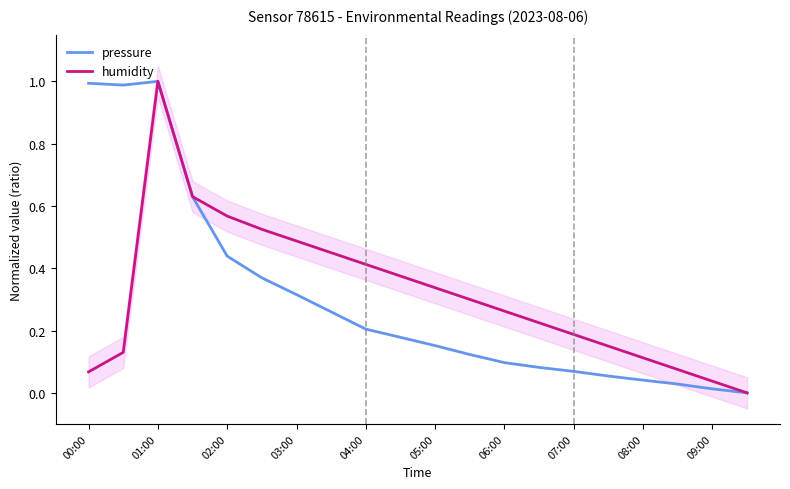

The humidity series shows 0.1 at 00:00. True or false?

False